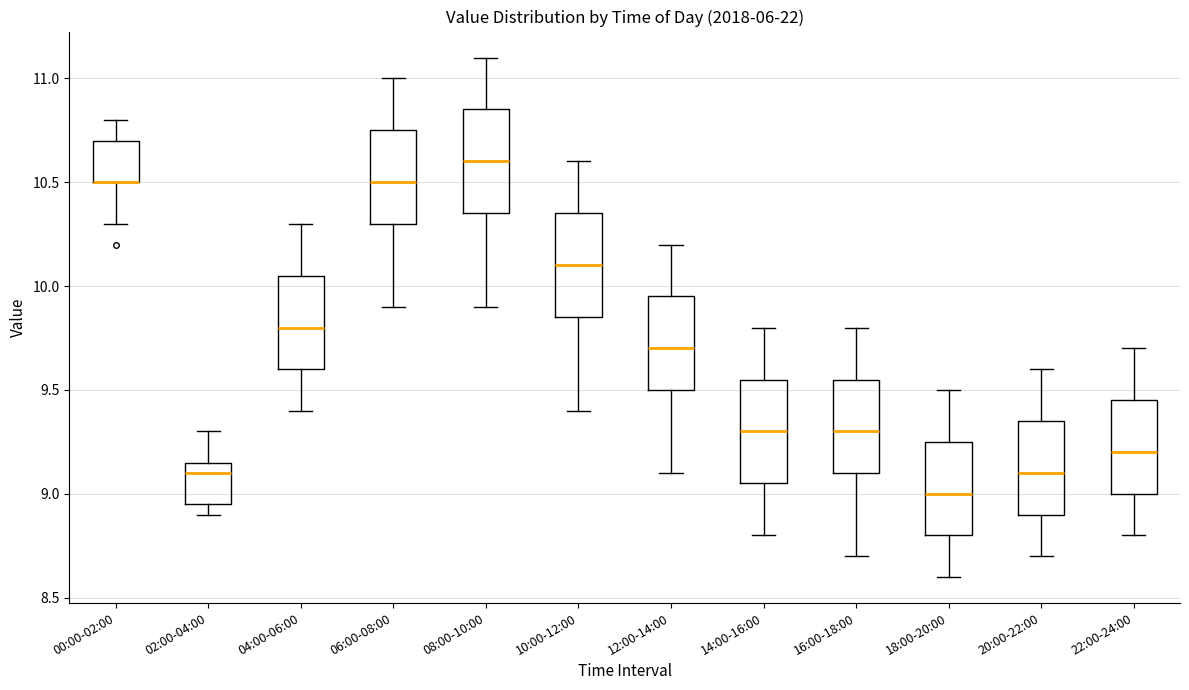

Reading left to right, transcribe this box plot: for each box, give where its median line is, the range the box spans, and where its two whiskers end, as read against the y-axis. The values are not printed on the chart, so give them approximately, as read against the axis.

00:00-02:00: median 10.50 (drawn on the box's lower edge), box 10.50 to 10.70, whiskers 10.30 to 10.80
02:00-04:00: median 9.10, box 8.95 to 9.15, whiskers 8.90 to 9.30
04:00-06:00: median 9.80, box 9.60 to 10.05, whiskers 9.40 to 10.30
06:00-08:00: median 10.50, box 10.30 to 10.75, whiskers 9.90 to 11.00
08:00-10:00: median 10.60, box 10.35 to 10.85, whiskers 9.90 to 11.10
10:00-12:00: median 10.10, box 9.85 to 10.35, whiskers 9.40 to 10.60
12:00-14:00: median 9.70, box 9.50 to 9.95, whiskers 9.10 to 10.20
14:00-16:00: median 9.30, box 9.05 to 9.55, whiskers 8.80 to 9.80
16:00-18:00: median 9.30, box 9.10 to 9.55, whiskers 8.70 to 9.80
18:00-20:00: median 9.00, box 8.80 to 9.25, whiskers 8.60 to 9.50
20:00-22:00: median 9.10, box 8.90 to 9.35, whiskers 8.70 to 9.60
22:00-24:00: median 9.20, box 9.00 to 9.45, whiskers 8.80 to 9.70